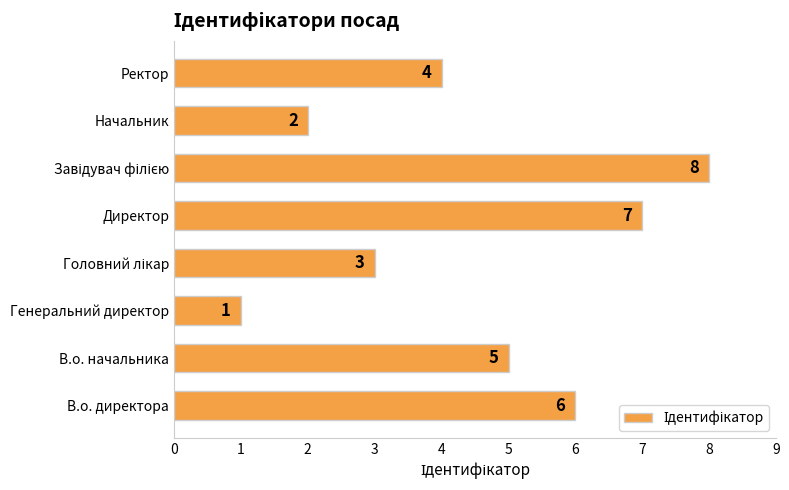

What is the greatest value displayed?

8